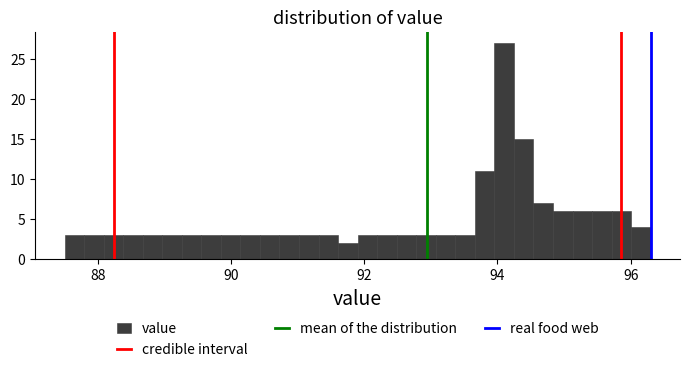

Around what value on the x-axis is the tallest bar? Give the approximate position of its centre, as read against the axis.

94.2